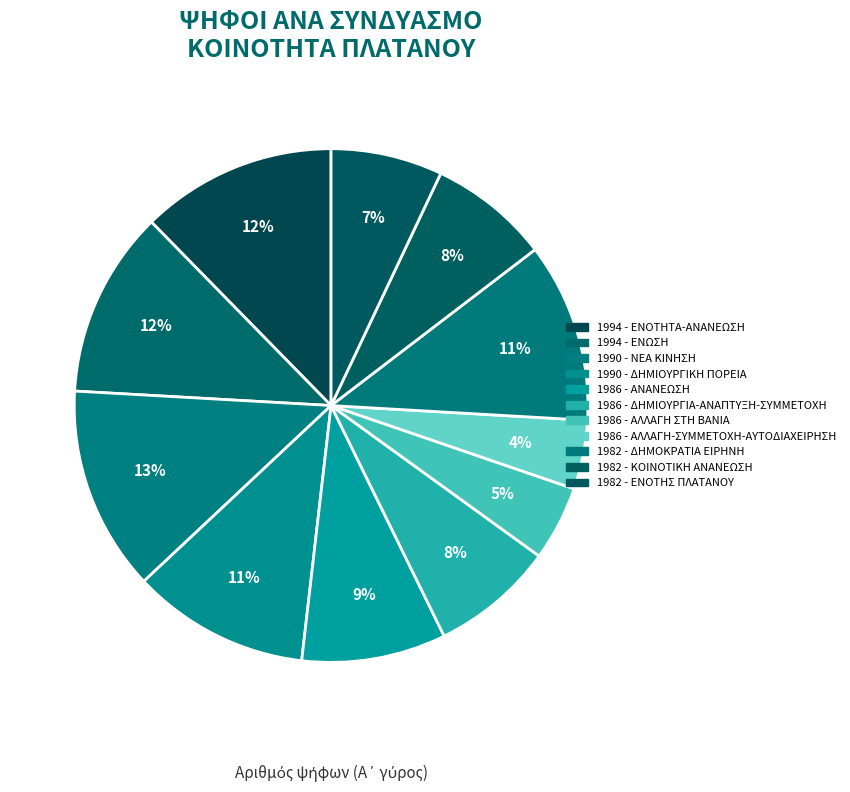

What is the smallest slice in the pie chart?

1986 - ΑΛΛΑΓΗ-ΣΥΜΜΕΤΟΧΗ-ΑΥΤΟΔΙΑΧΕΙΡΗΣΗ